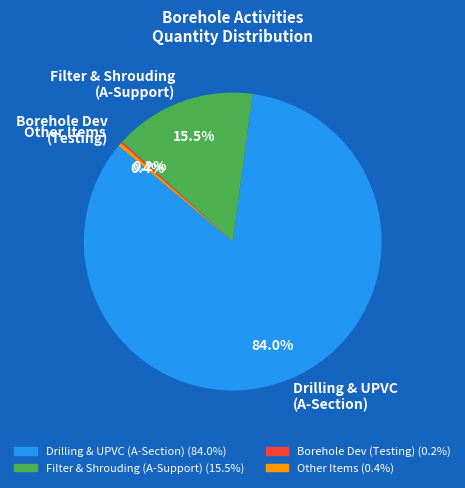

Is there any slice that represents more than half of the pie?

Yes